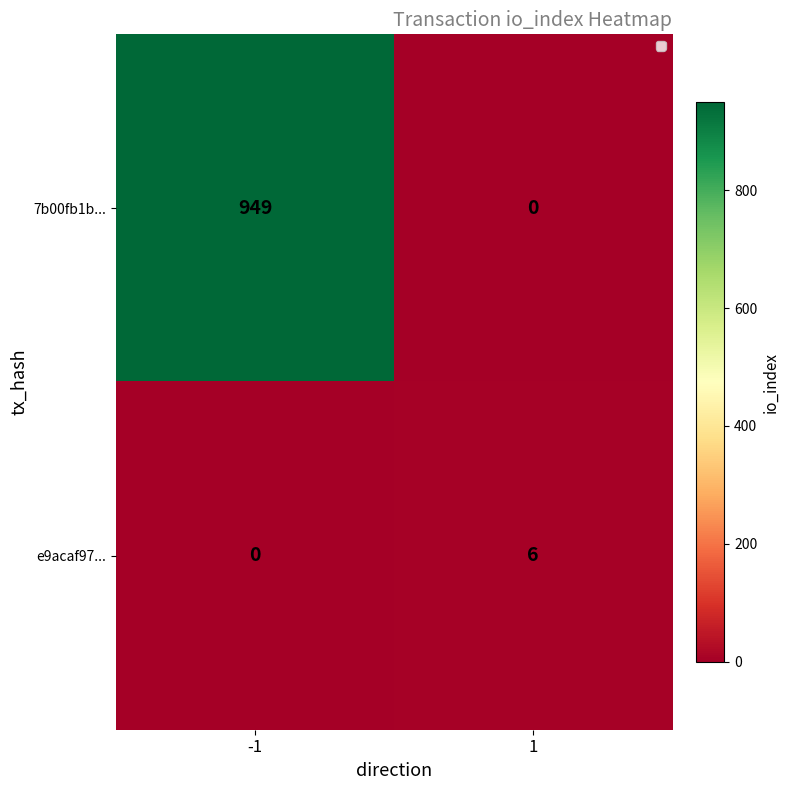

Which series has the largest range (max minus min)?

7b00fb1b...